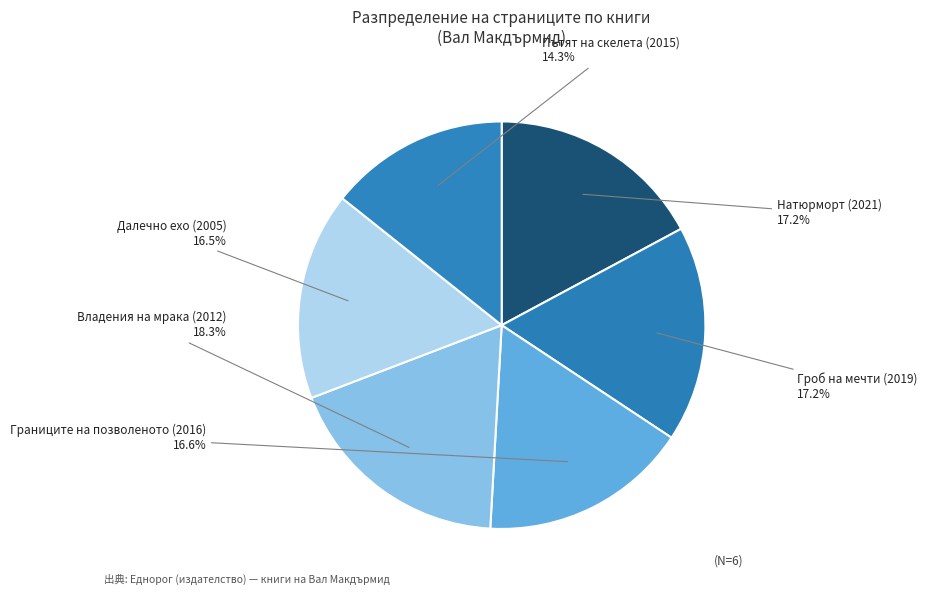

Rank the categories by value from lowest to highest.

Пътят на скелета (2015), Далечно ехо (2005), Границите на позволеното (2016), Натюрморт (2021), Гроб на мечти (2019), Владения на мрака (2012)